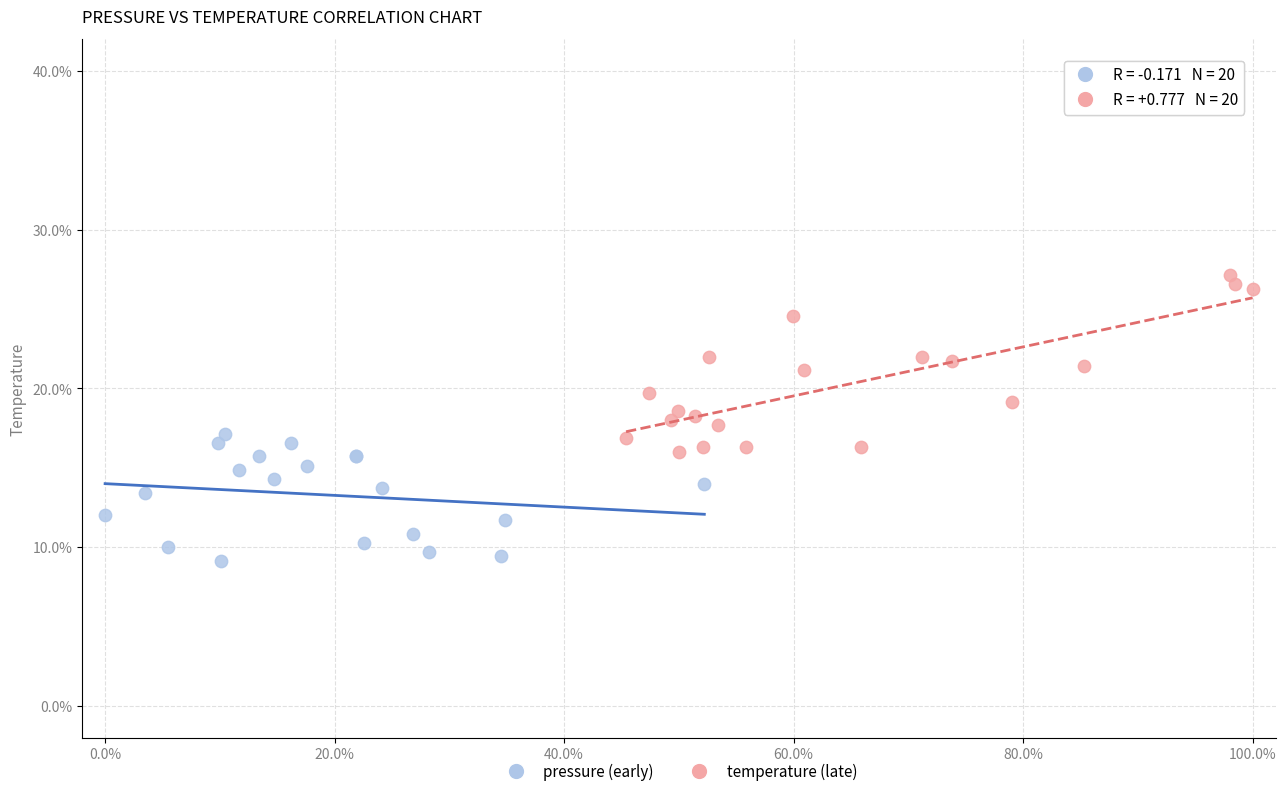

Which series contains the highest Y value?

temperature (late)